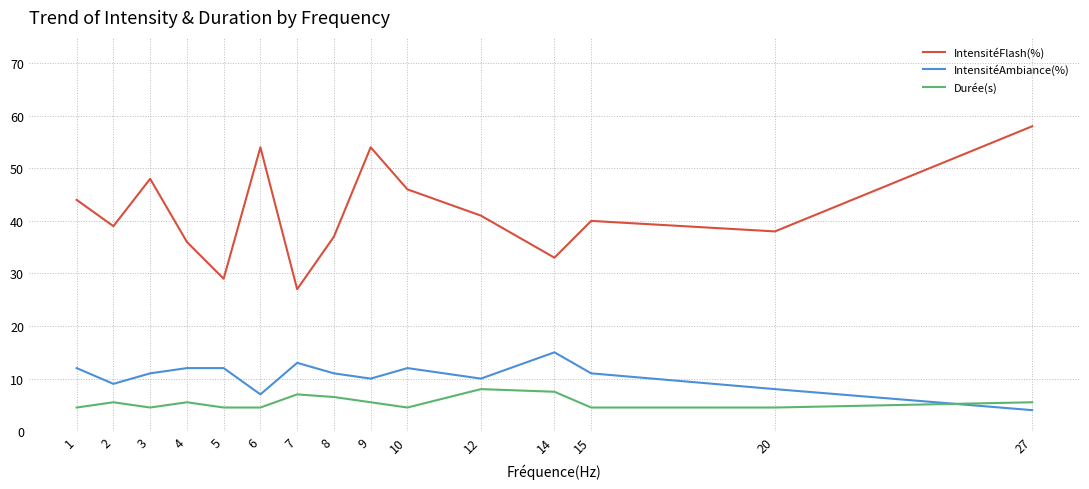

Between 6 and 12, which series saw the biggest shift?

IntensitéFlash(%)